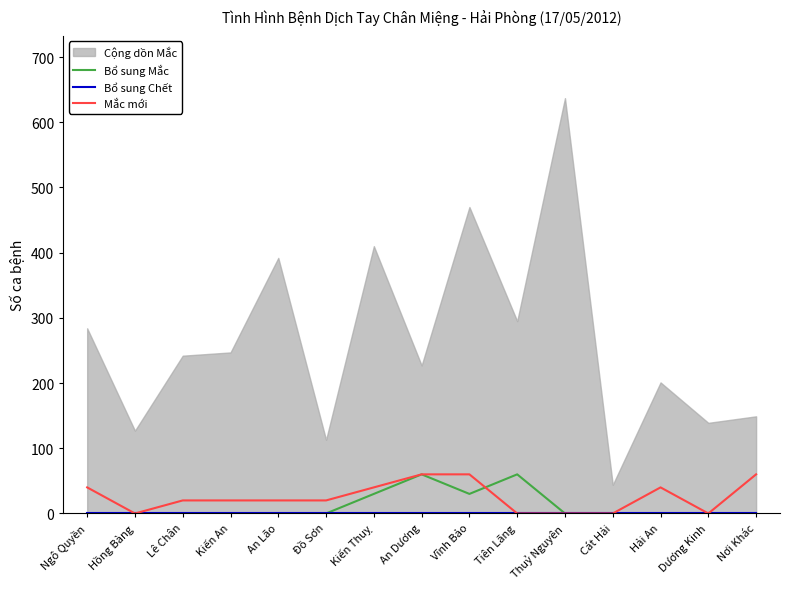

At which label is Bổ sung Mắc closest to 15?

Ngô Quyền